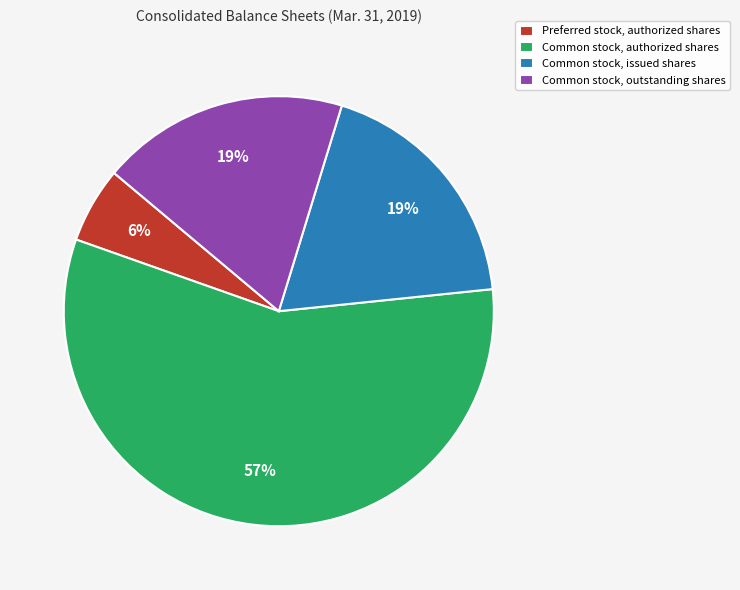

Count the number of slices in the pie.

4